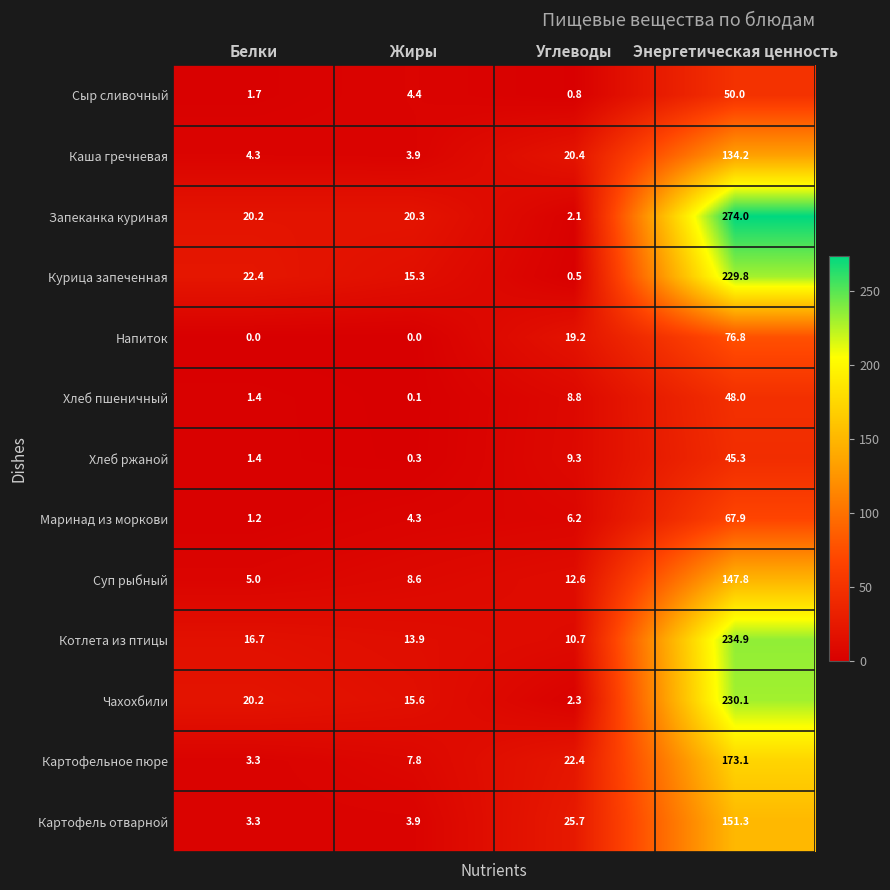

Count the number of data series in this chart.

13